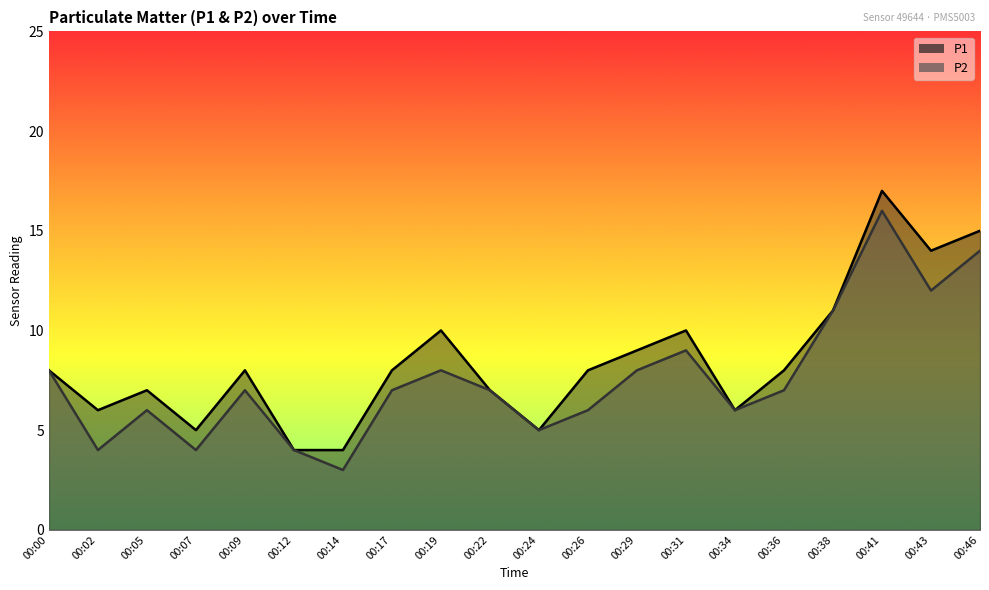

List the series in order of their overall mean, highest first.

P1, P2